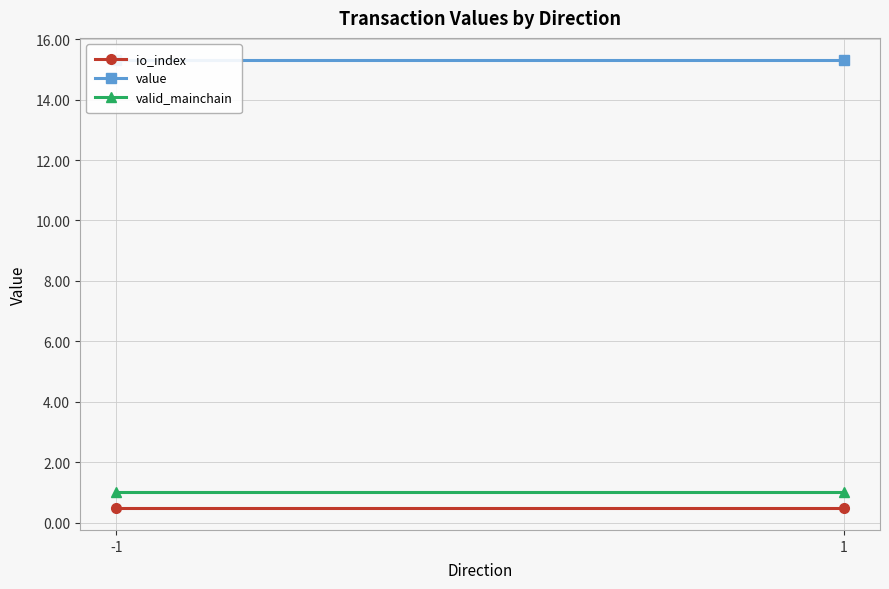

Between -1 and 1, which is larger?

-1